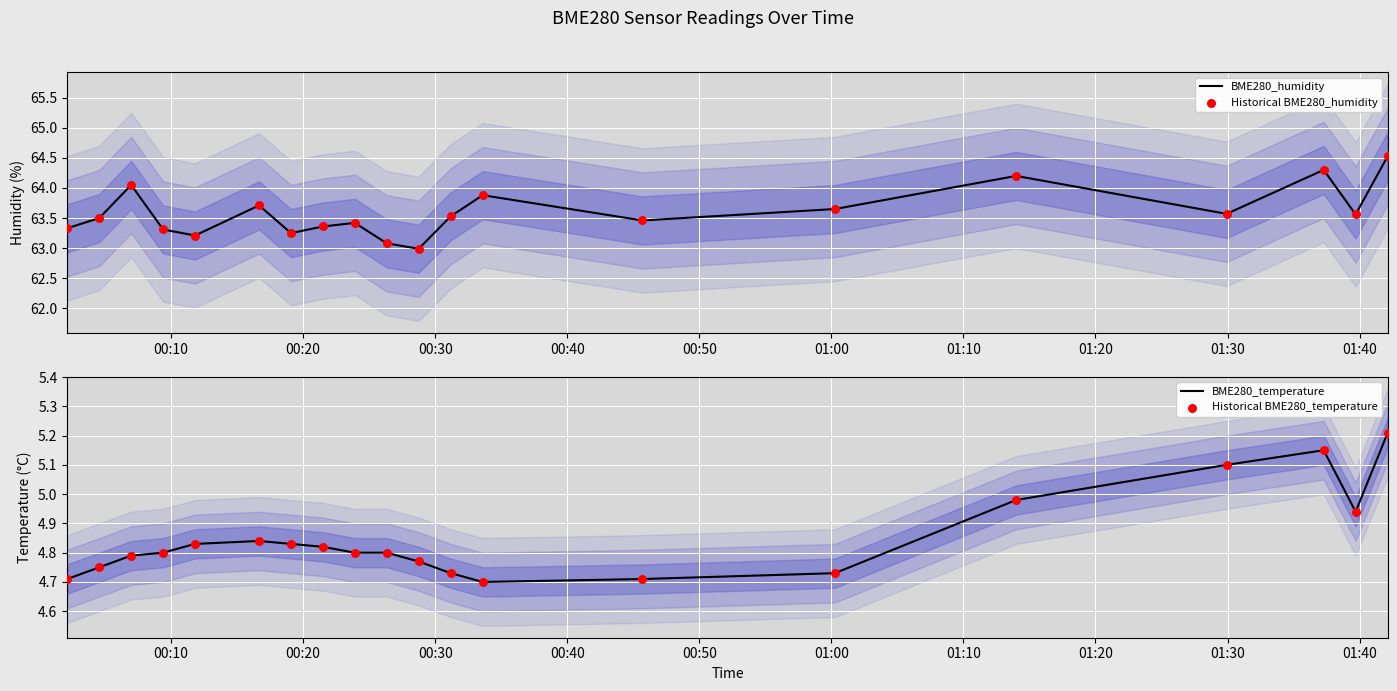

What is the maximum value for BME280_humidity?

64.5